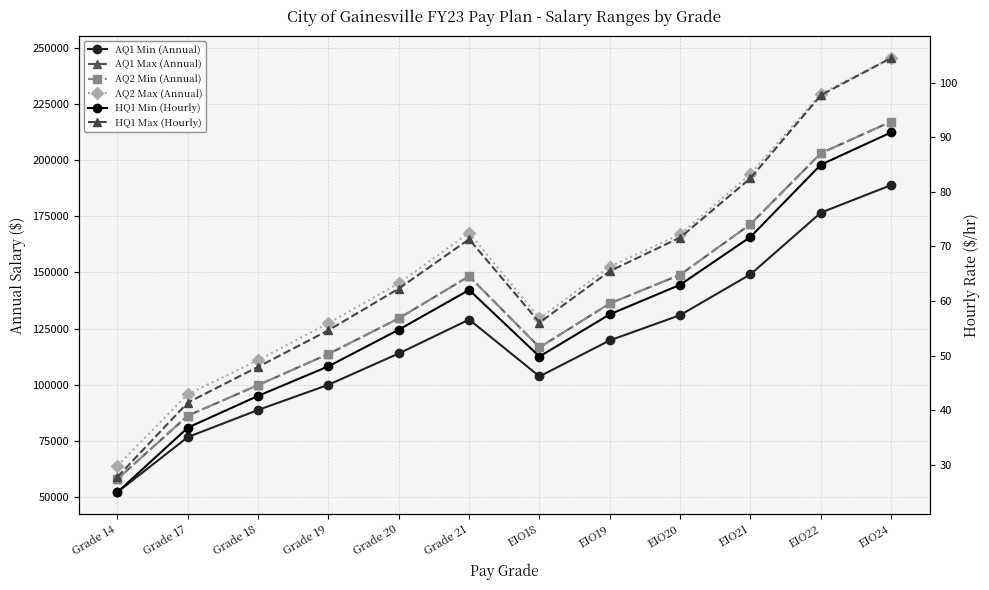

What is the label of the 5th point from the left?

Grade 20